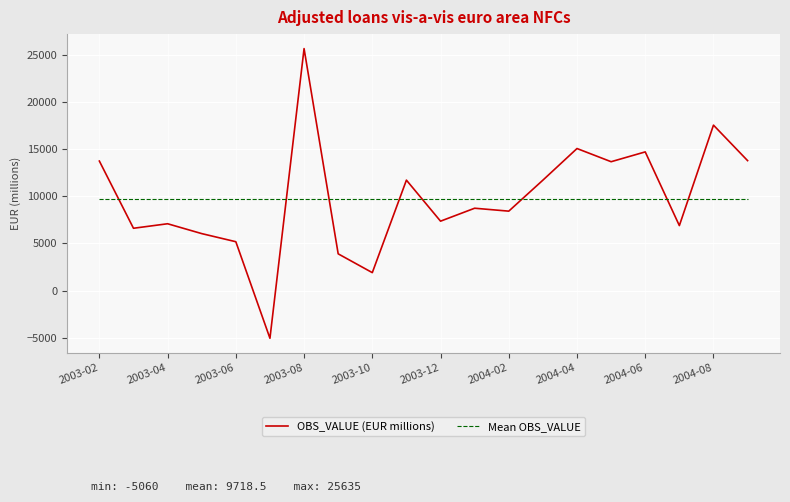

What is the greatest value displayed?

25635.0